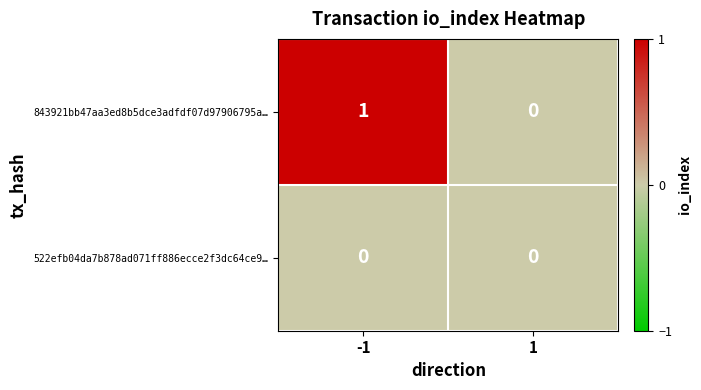

Rank the categories by 843921bb47aa3ed8b5dce3adfdf07d97906795a… value from lowest to highest.

1, -1